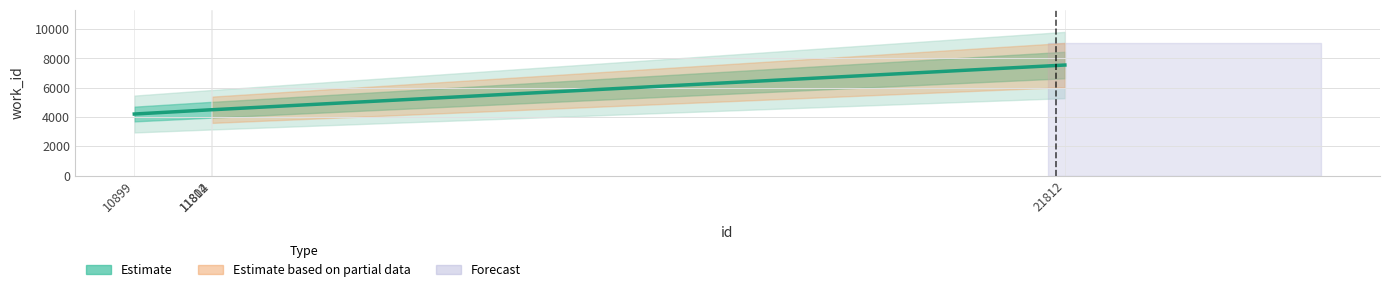

Is it true that the value at 10899 is 6053?

False